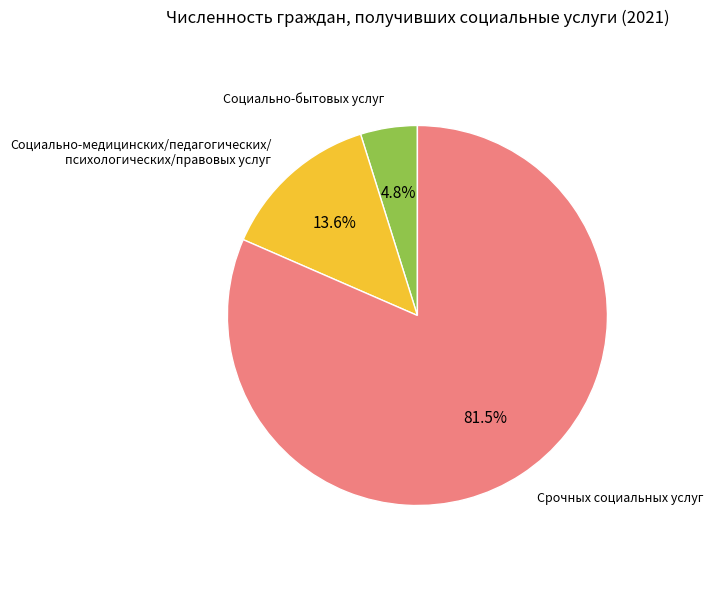

Rank the categories by value from lowest to highest.

Социально-бытовых услуг, Социально-медицинских/педагогических/ психологических/правовых услуг, Срочных социальных услуг